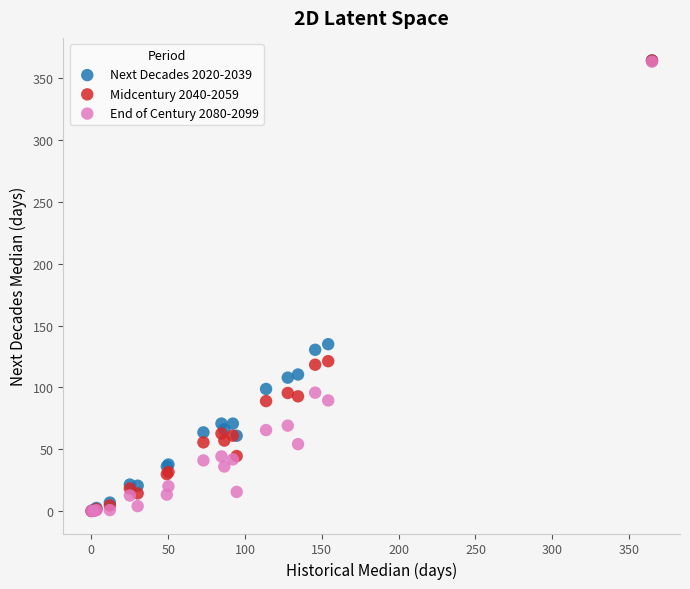

Across all series, what Y value is closest to 182?

135.0